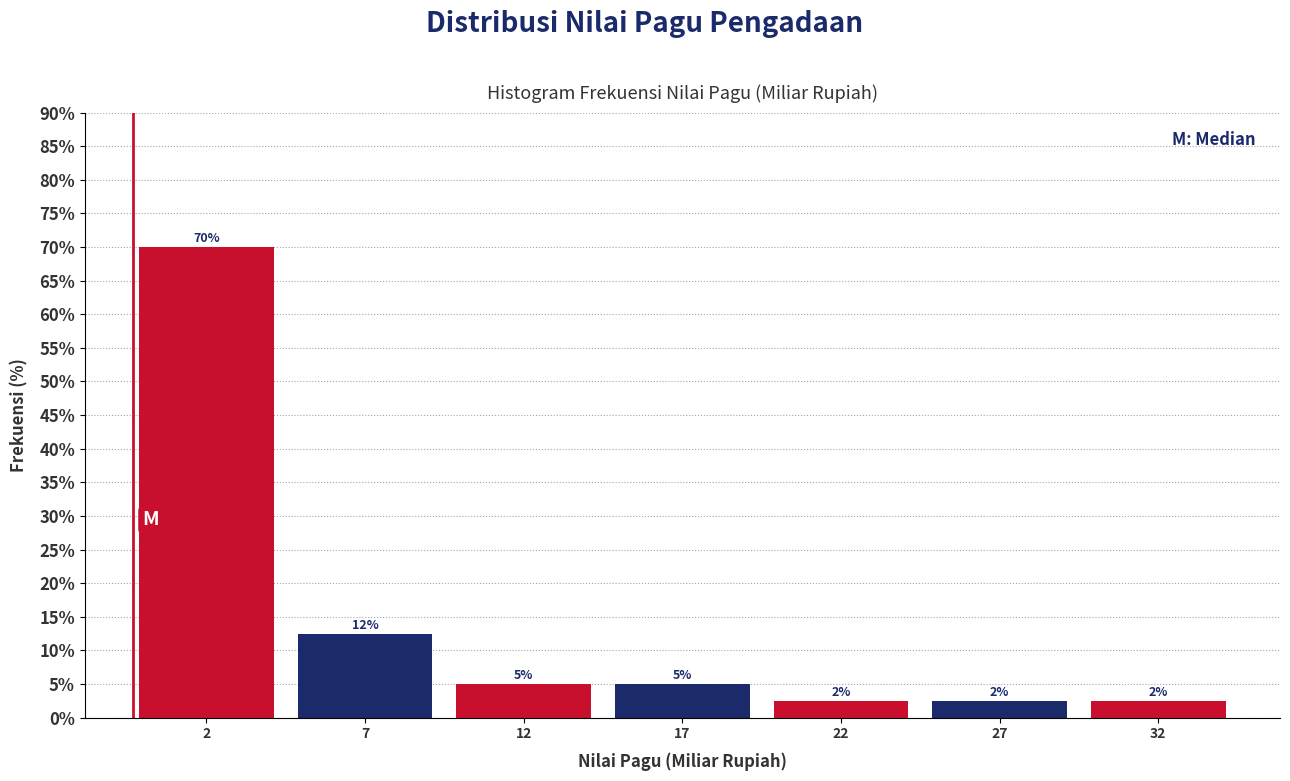

Does the chart contain any negative values?

No